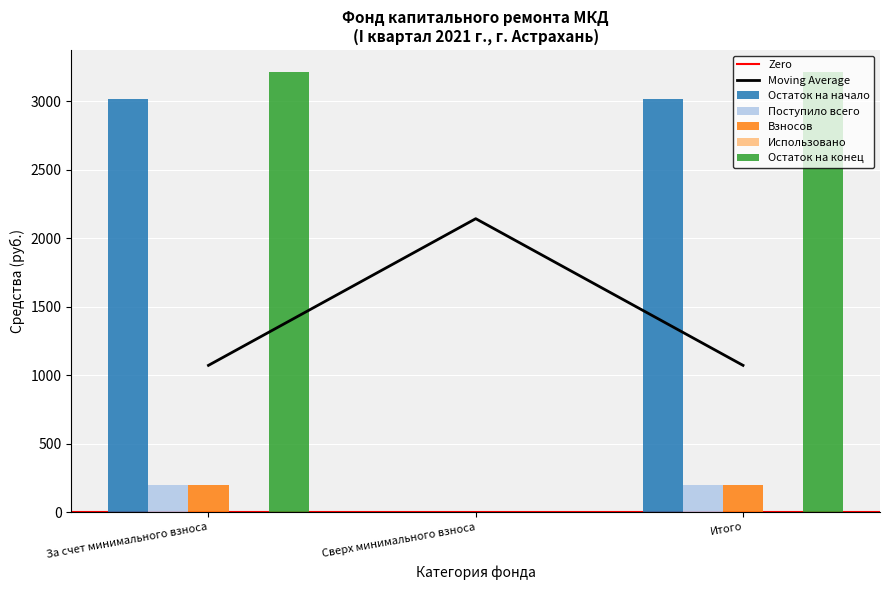

At which label is Взносов closest to 1606?

За счет минимального взноса